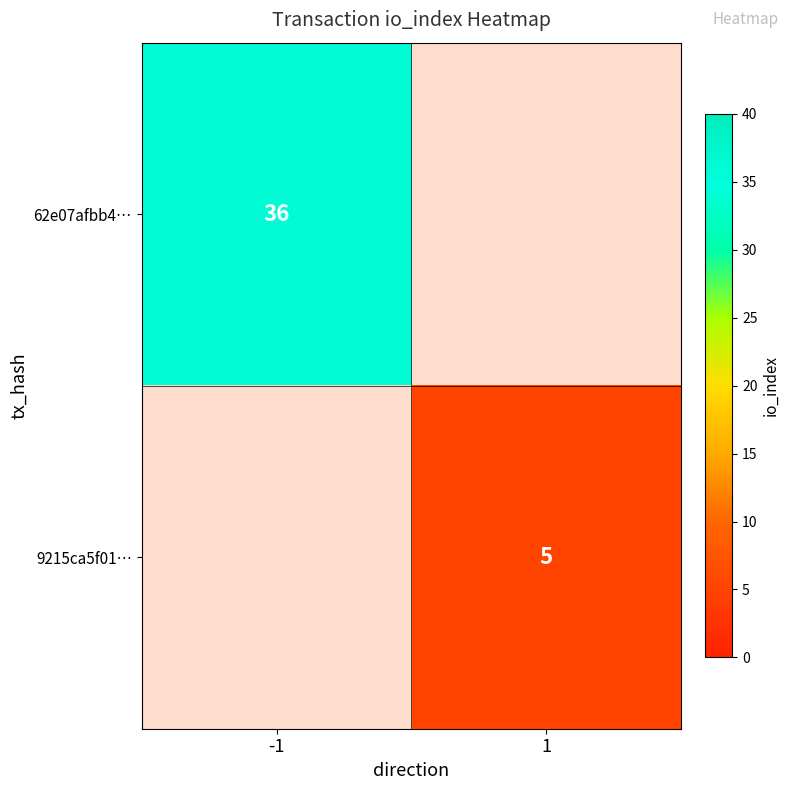

What is the maximum value shown in the chart?

36.0